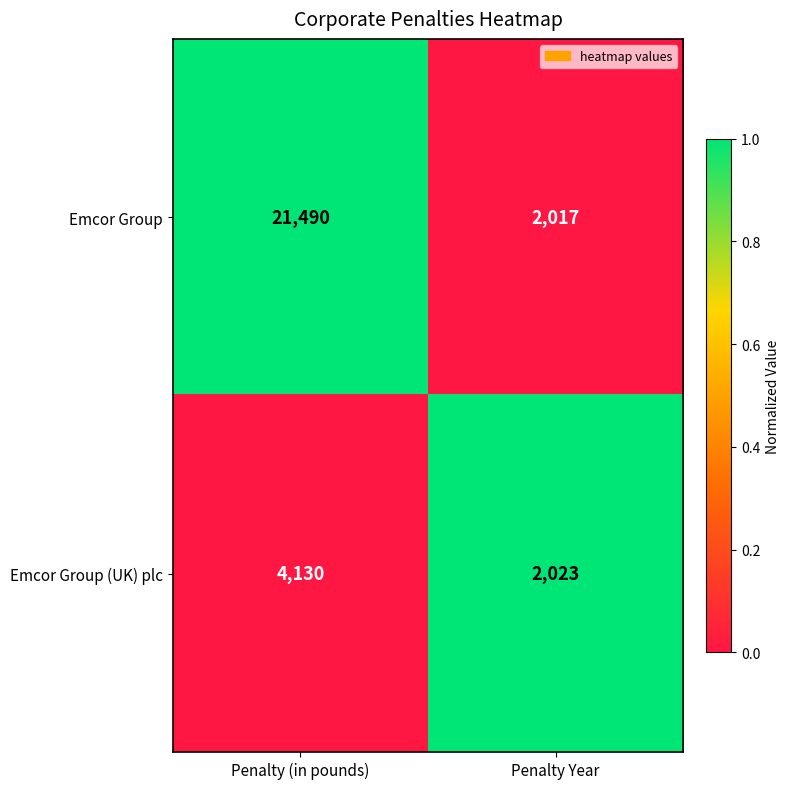

Which series changed the most between Penalty (in pounds) and Penalty Year?

Emcor Group